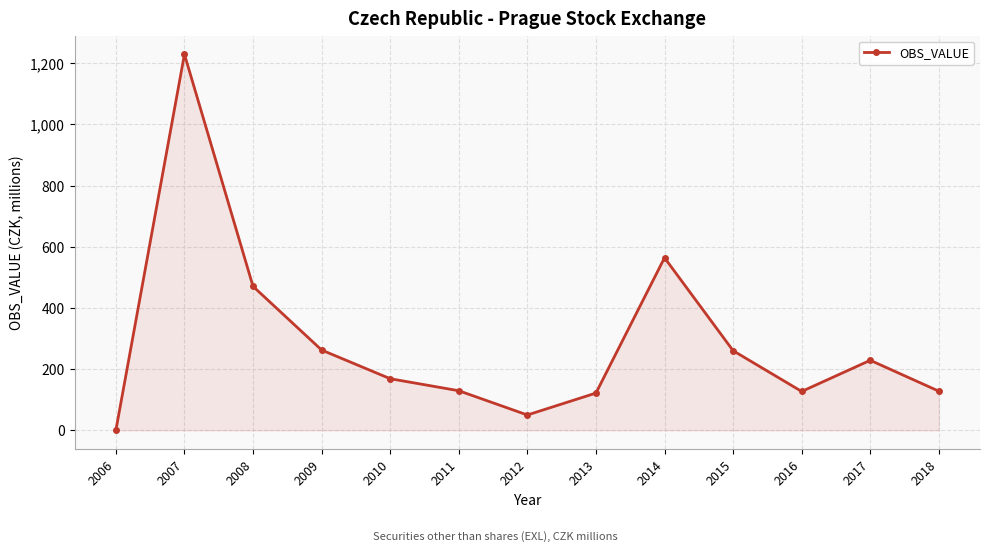

What is the greatest value displayed?

1229.5